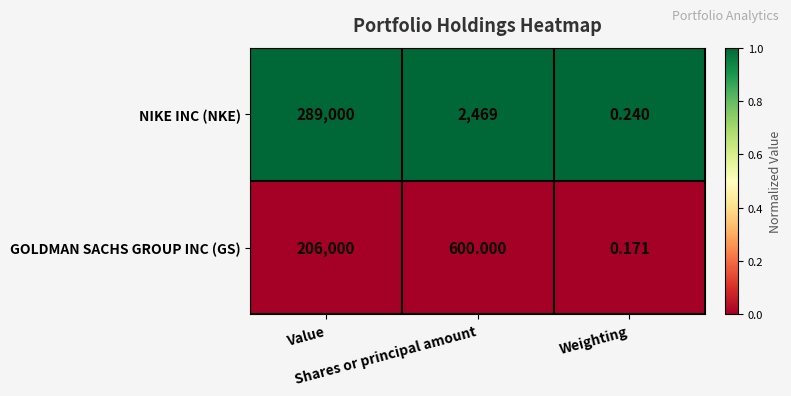

Which series has the widest spread of values?

NIKE INC (NKE)